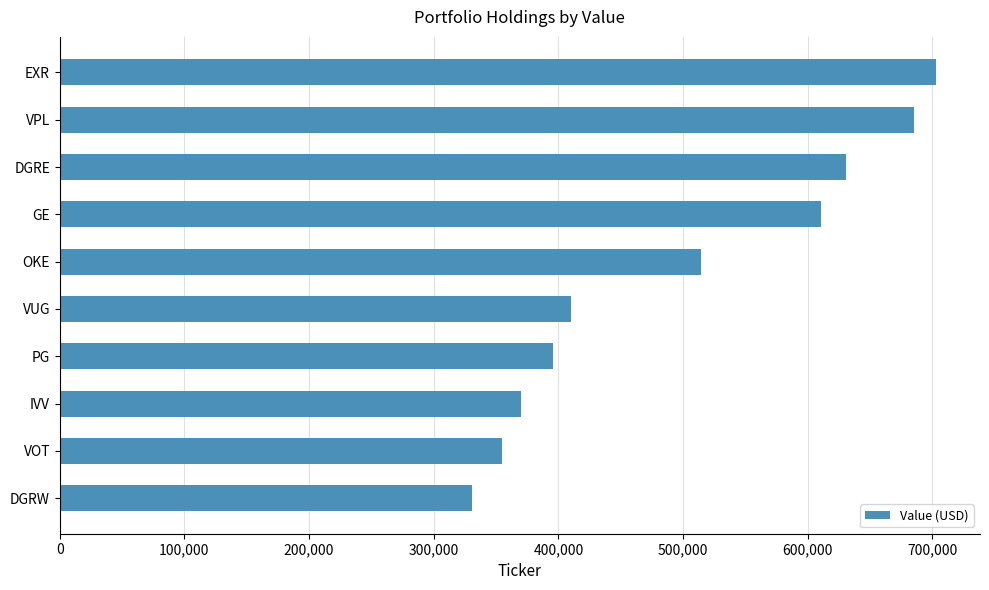

What is the label of the 5th bar from the bottom?

VUG